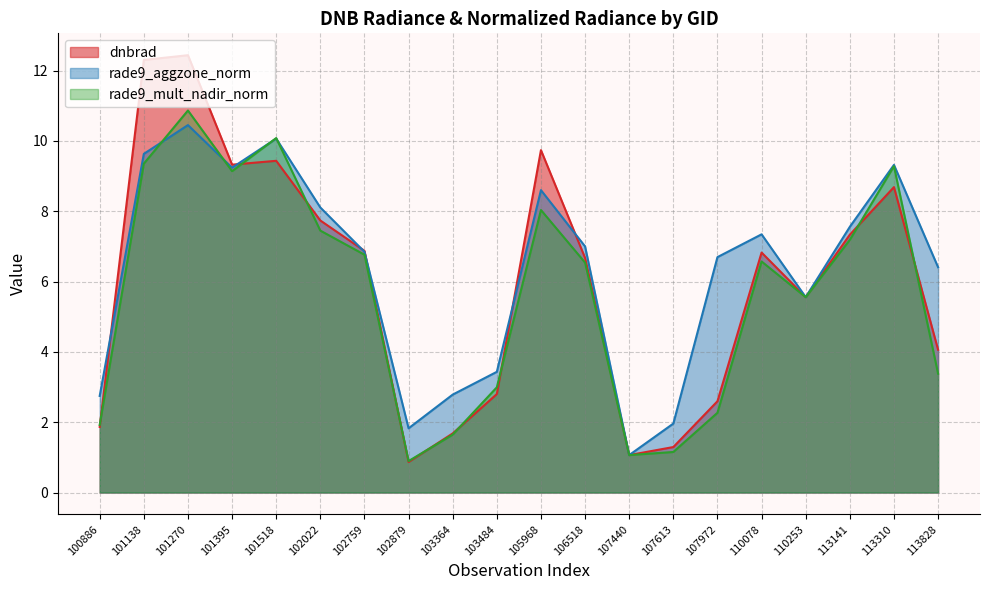

How many series are shown in this chart?

3